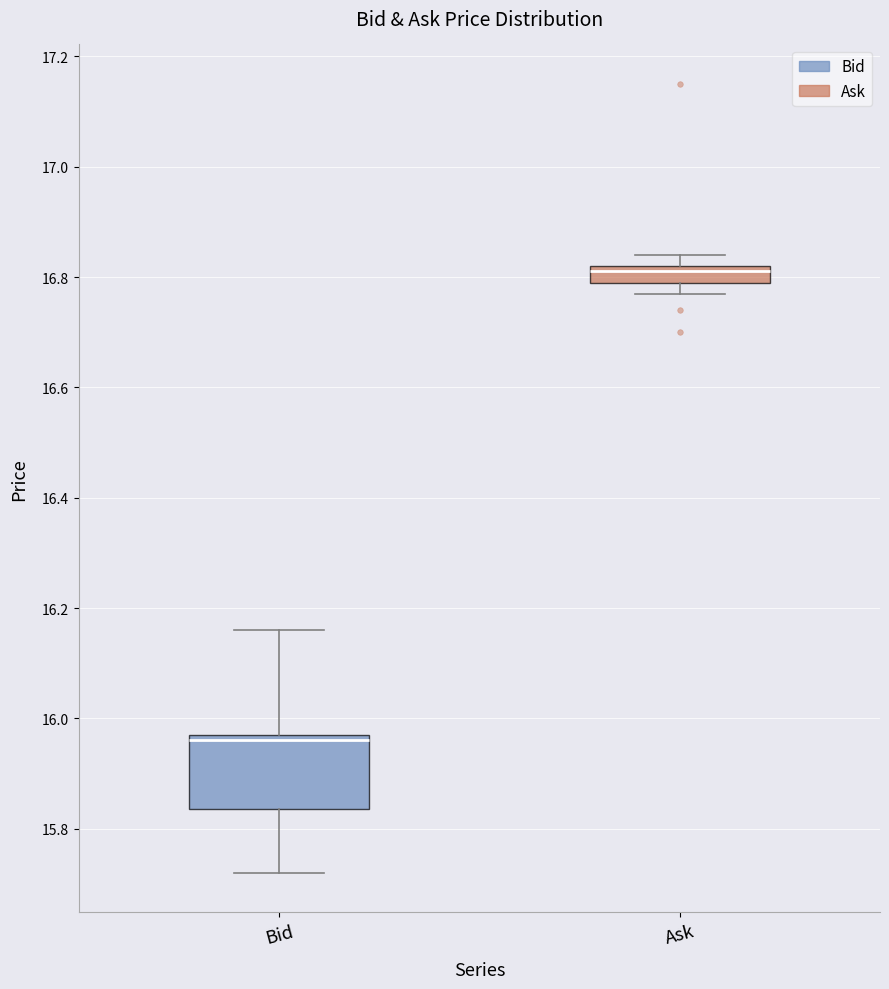

Which box has the highest median line?

Ask